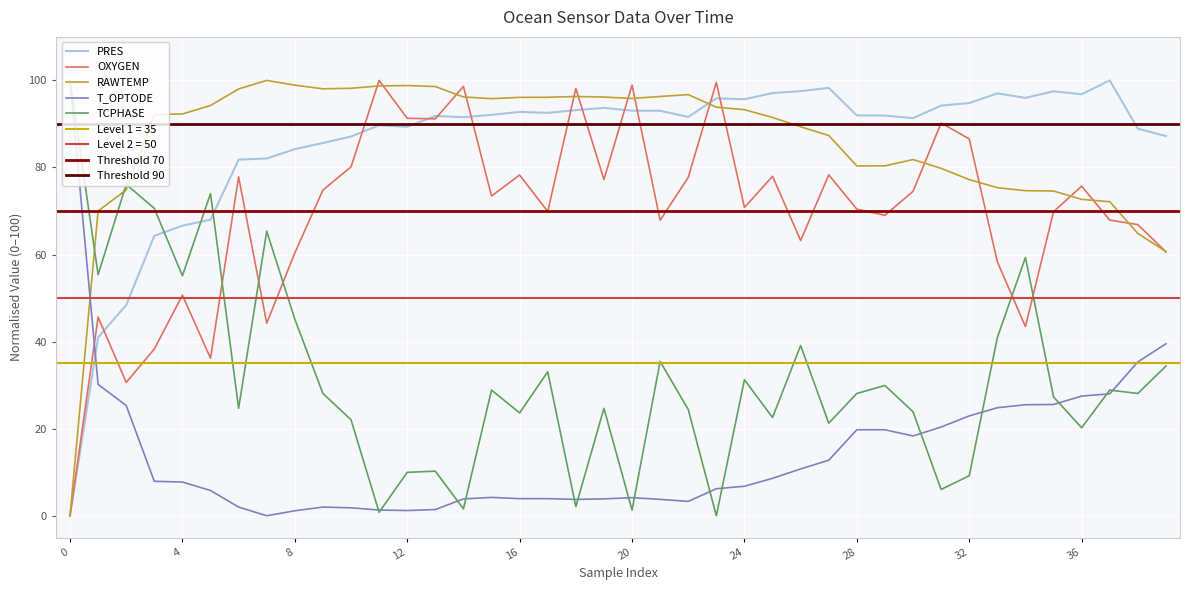

How many lines are shown in the chart?

5